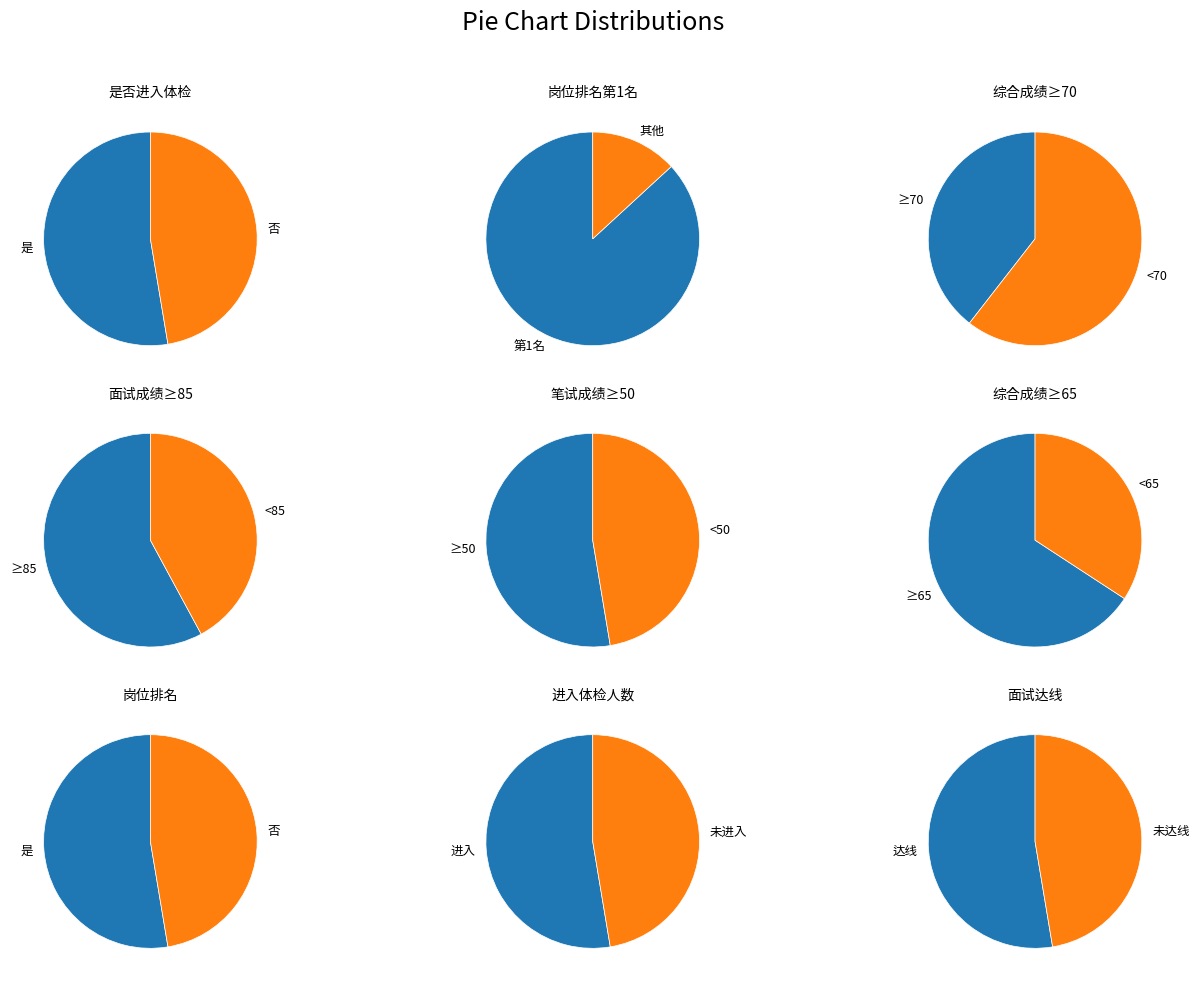

To the nearest percent, what is the difference between the largest and smallest slice percentages?

14%